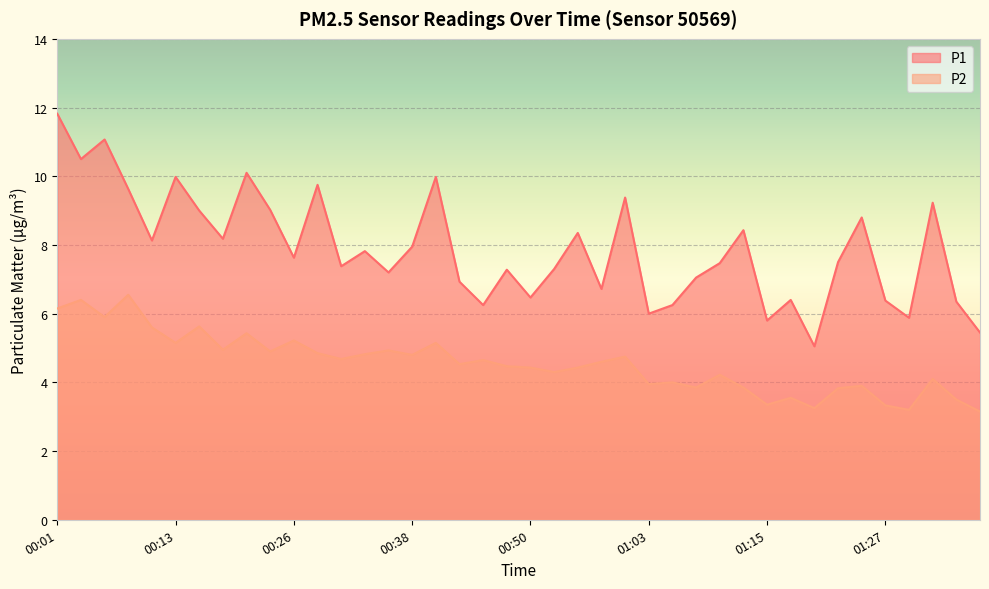

What is the highest value of the P1 series?

11.8